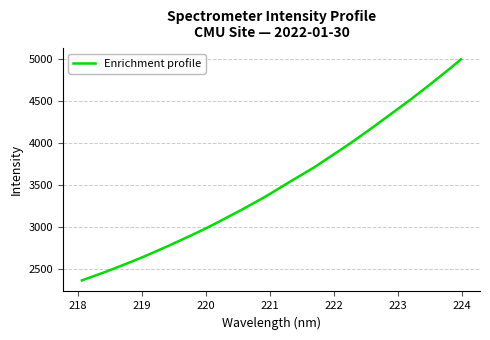

What is the minimum value shown in the chart?

2362.4